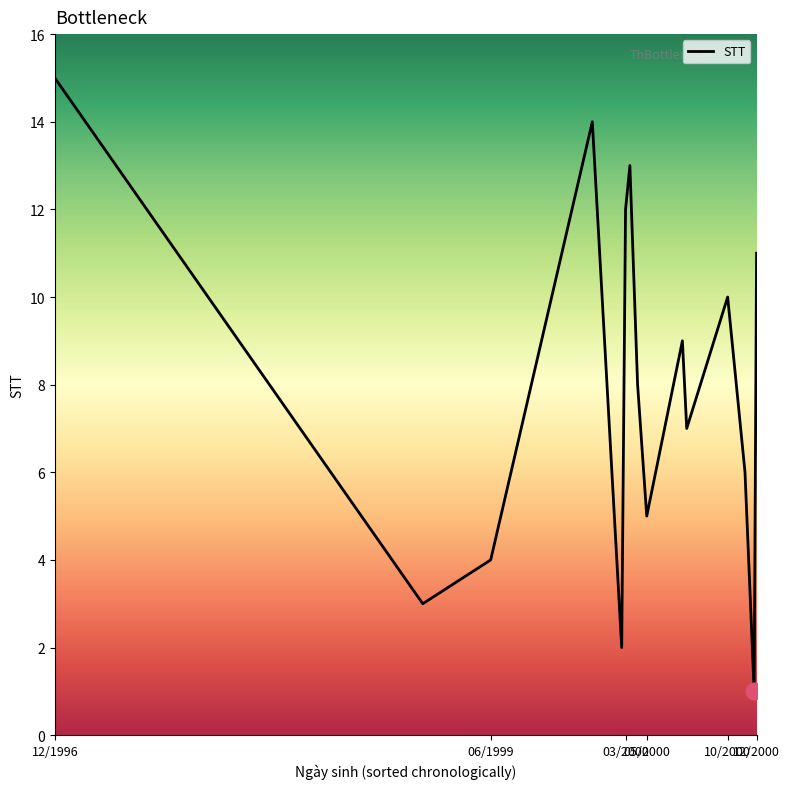

What is the difference between the maximum and minimum values?

14